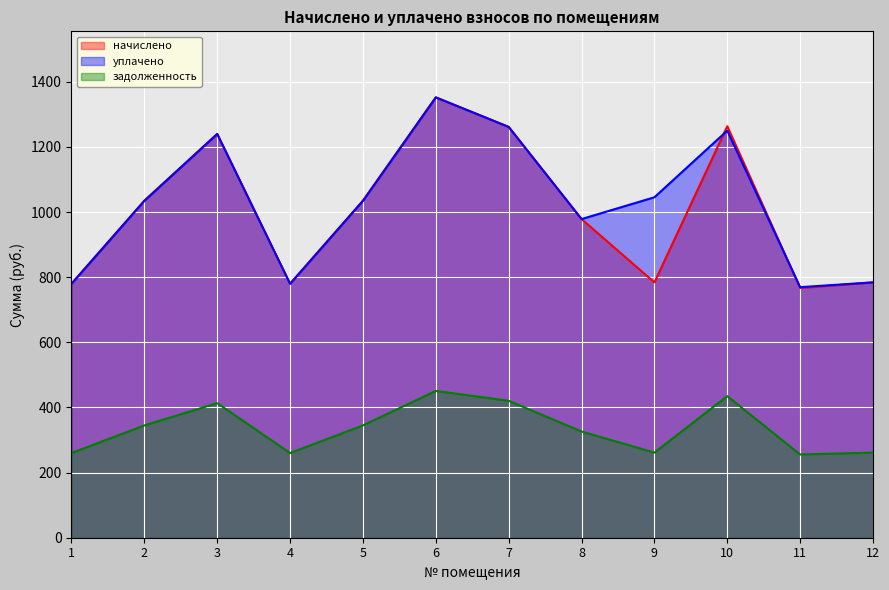

Which series has the largest range (max minus min)?

начислено